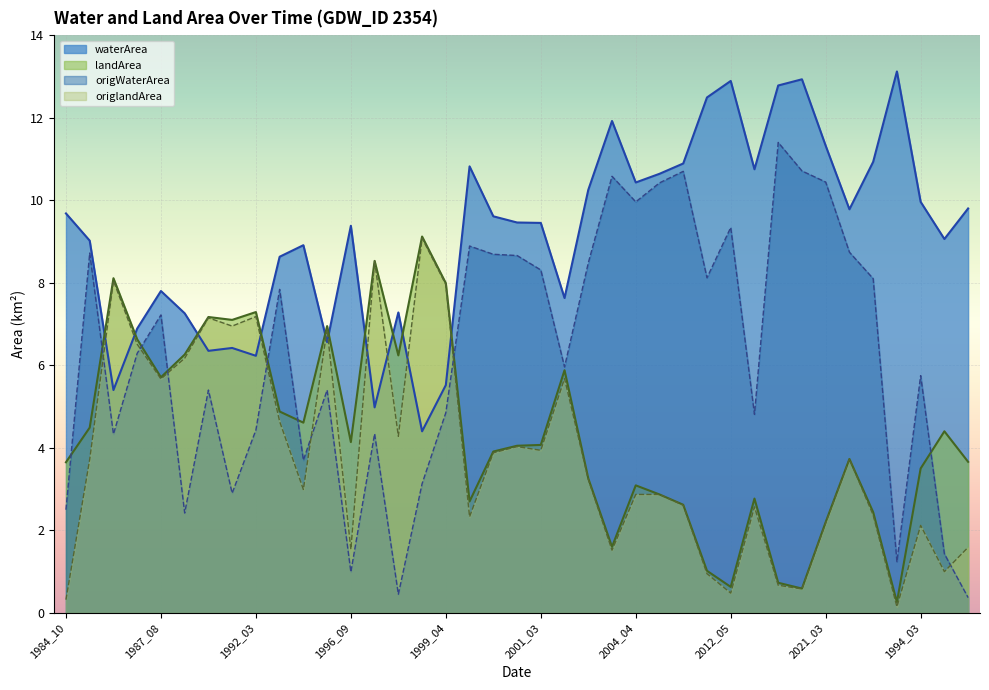

What is the sum of all origWaterArea values?

246.0